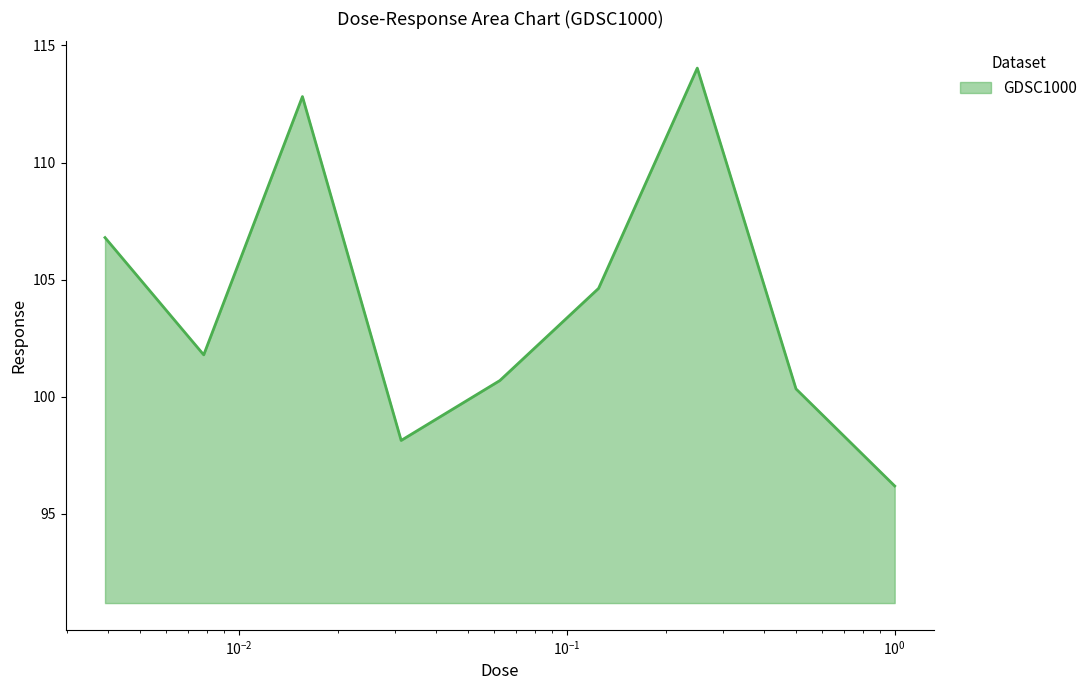

What is the difference between the maximum and minimum values?

17.8